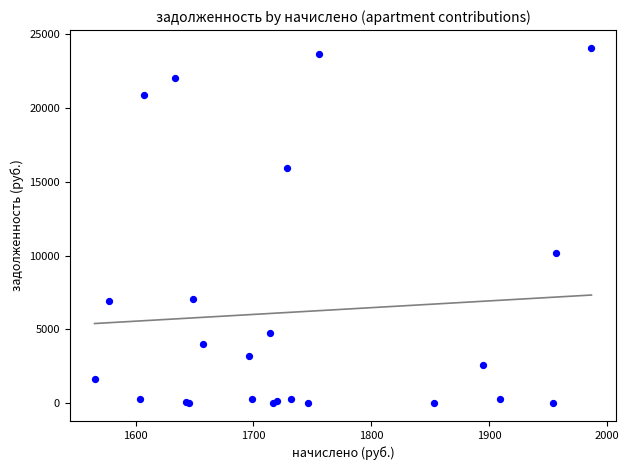

What Y value in the scatter plot is closest to 12036?

10180.9